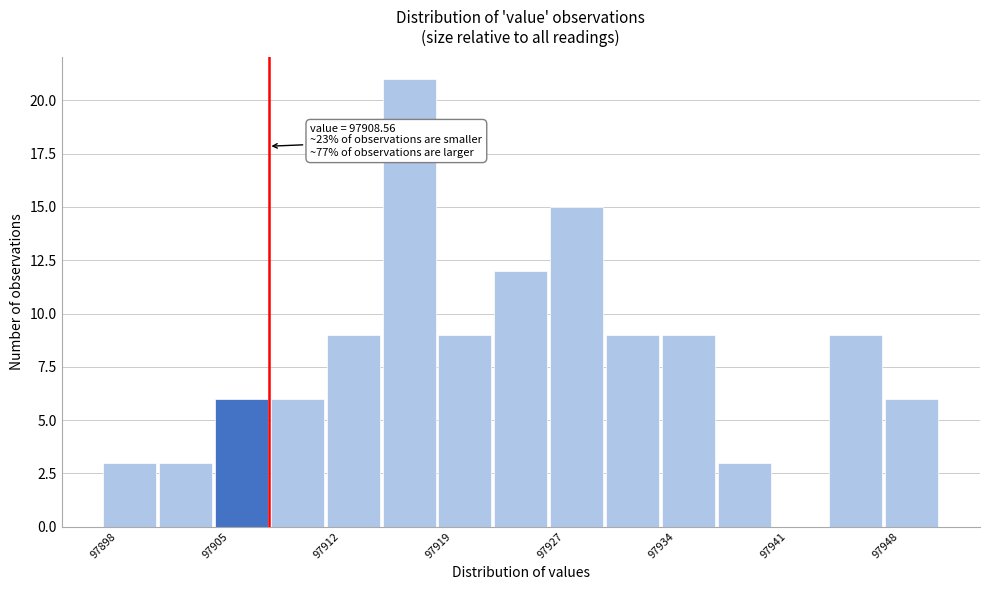

Read against the x-axis, roughly where is the centre of the tallest bar?

97918